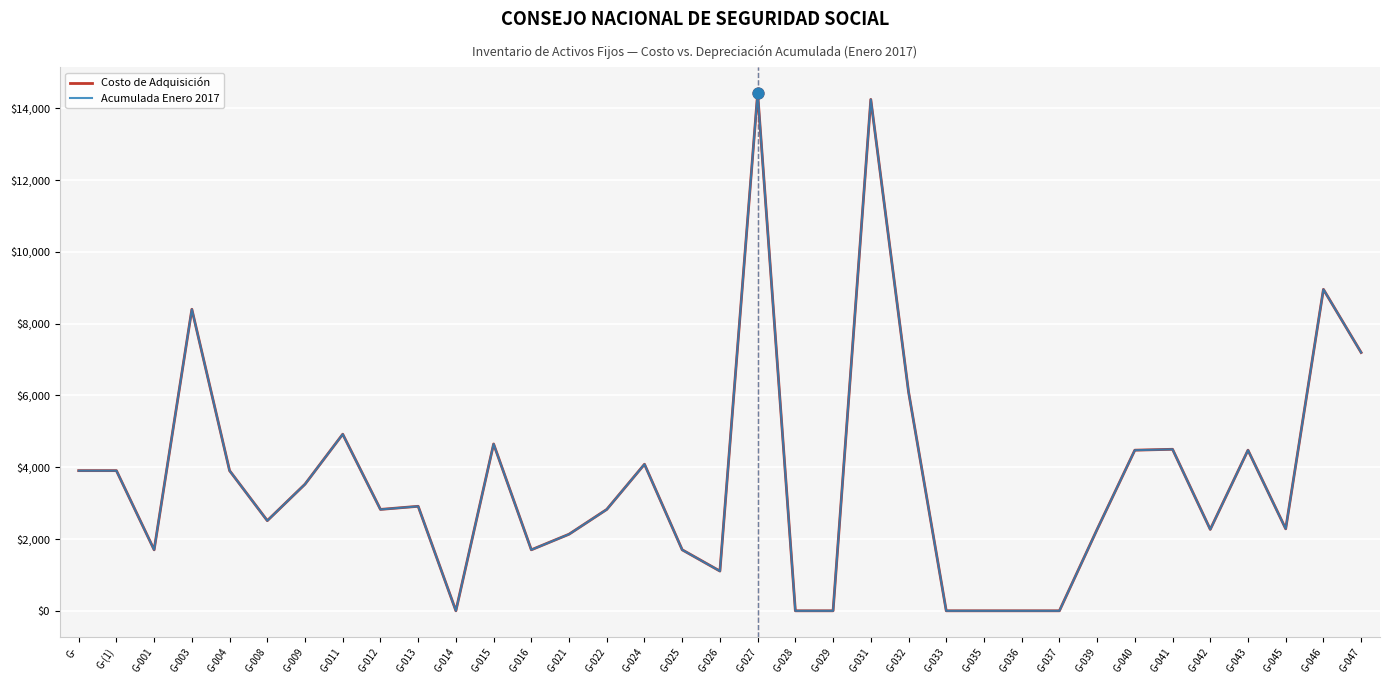

What are all the series names shown in the legend?

Costo de Adquisición, Acumulada Enero 2017